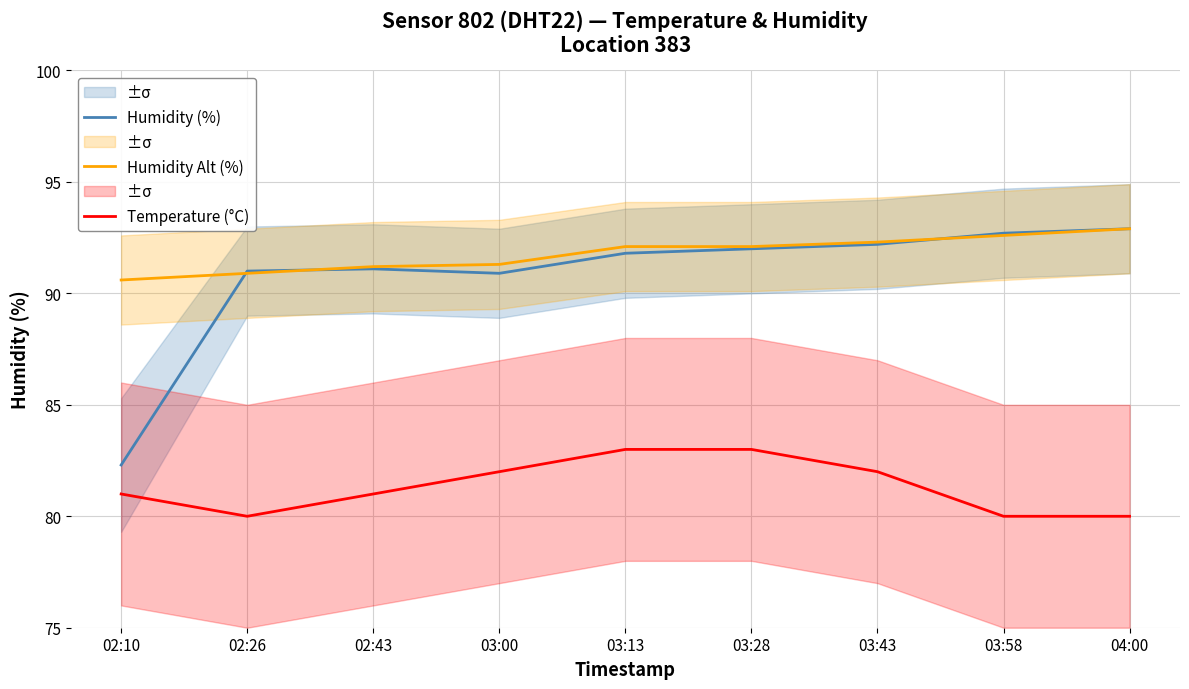

What is the average value of the Temperature (°C) series?

81.3